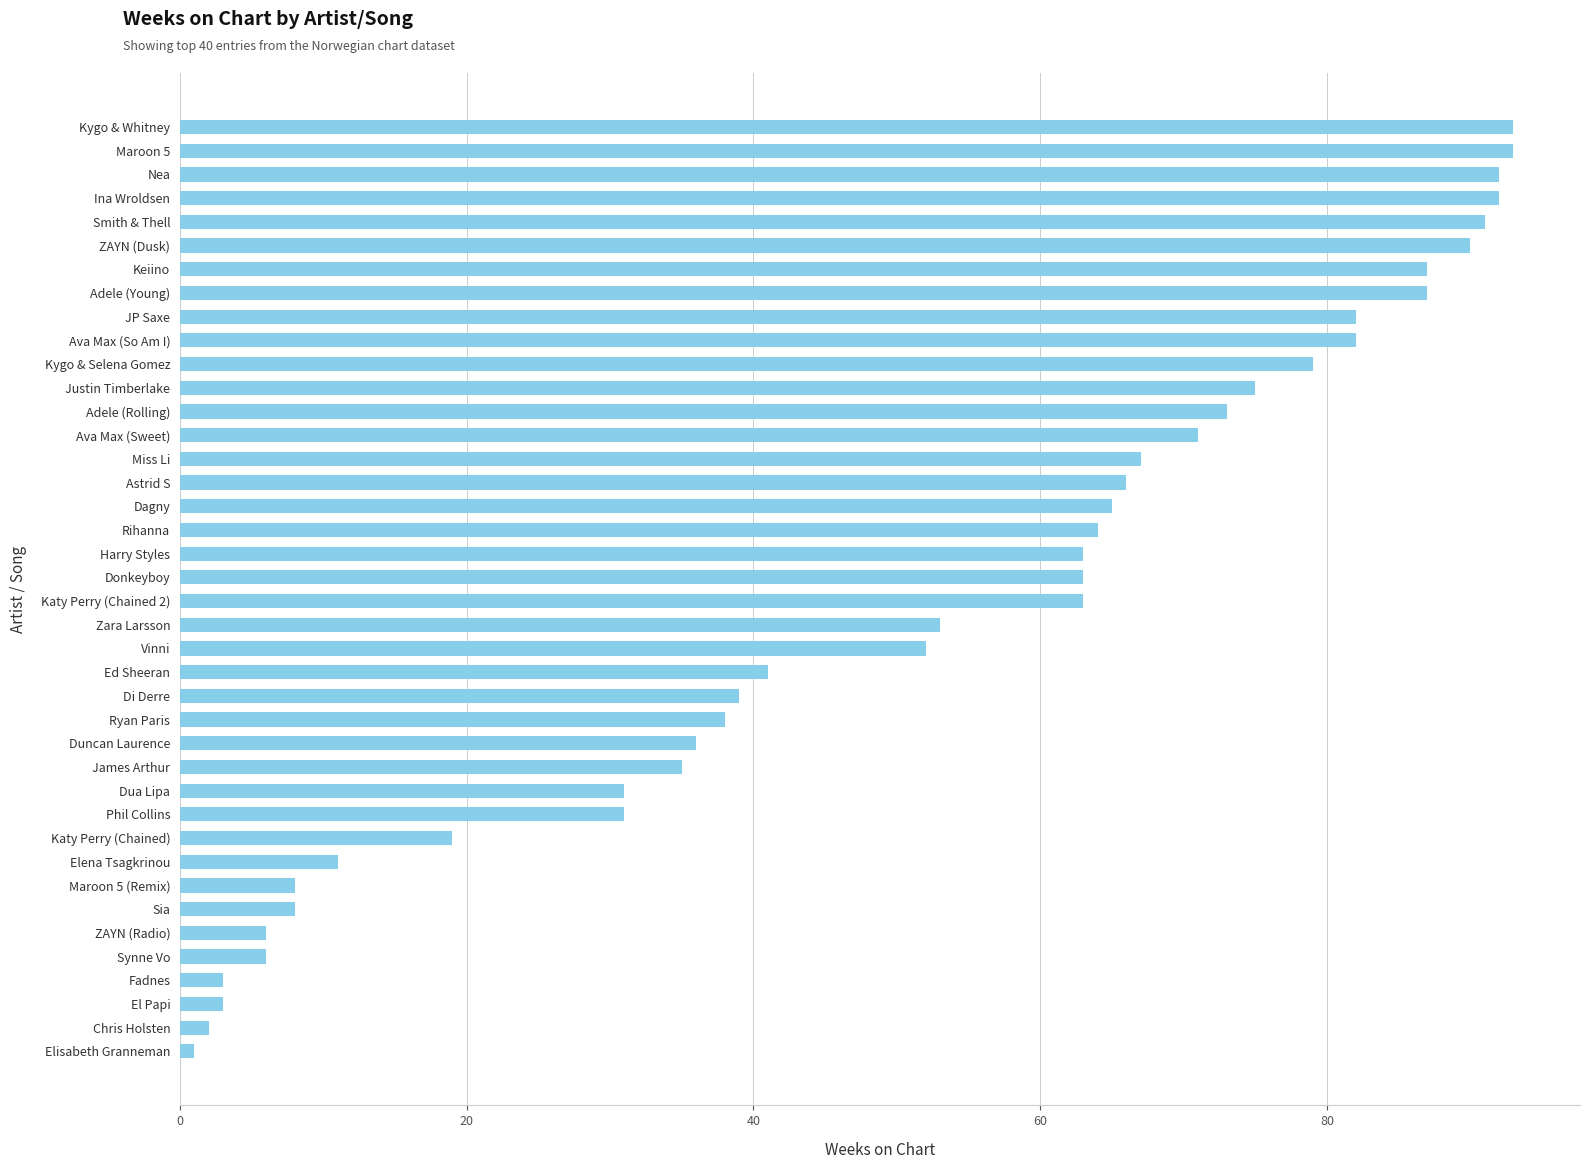

The chart shows a value of 20 at Di Derre. True or false?

False